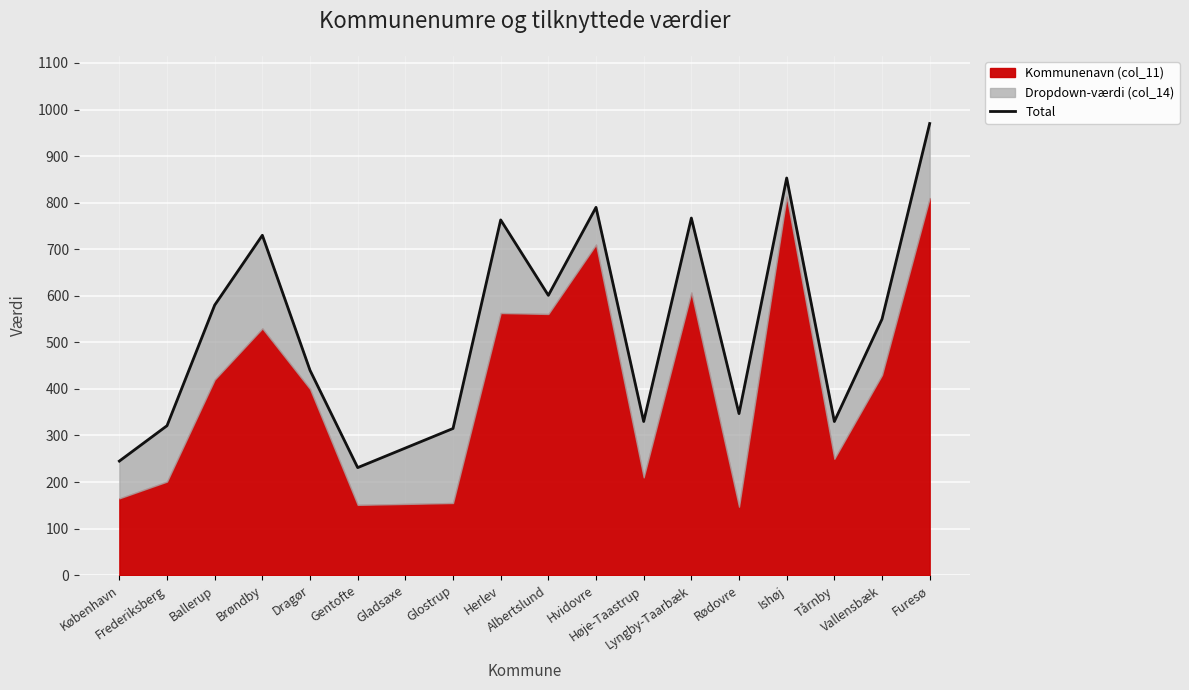

What is the label of the 17th point from the left?

Vallensbæk